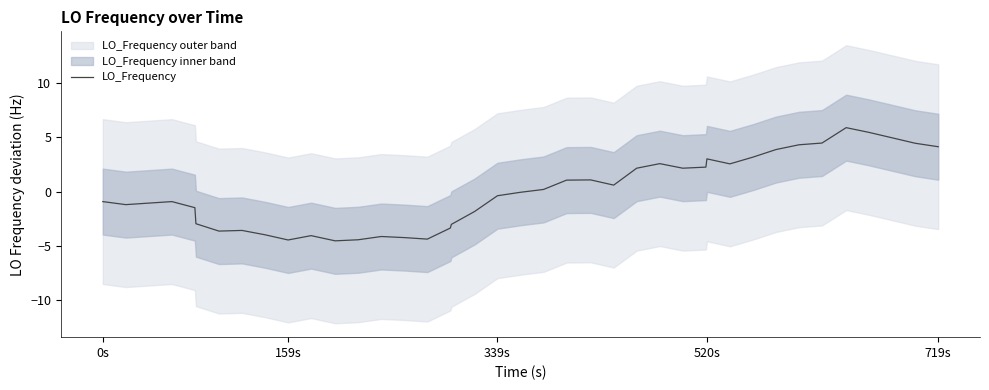

True or false: the data shows -1.6 at 0s.

False